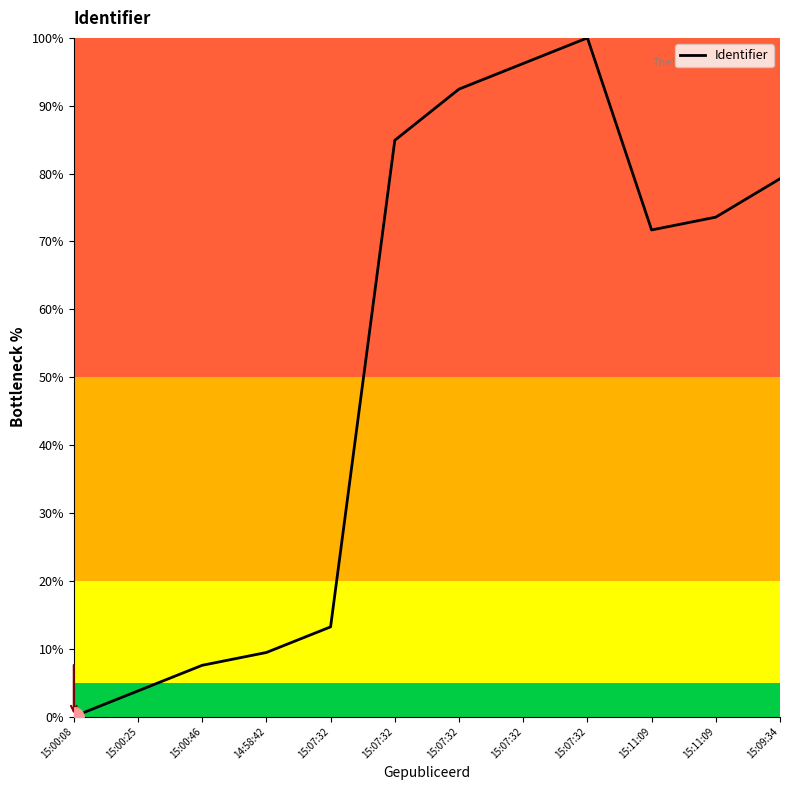

Does the chart have visible grid lines?

No